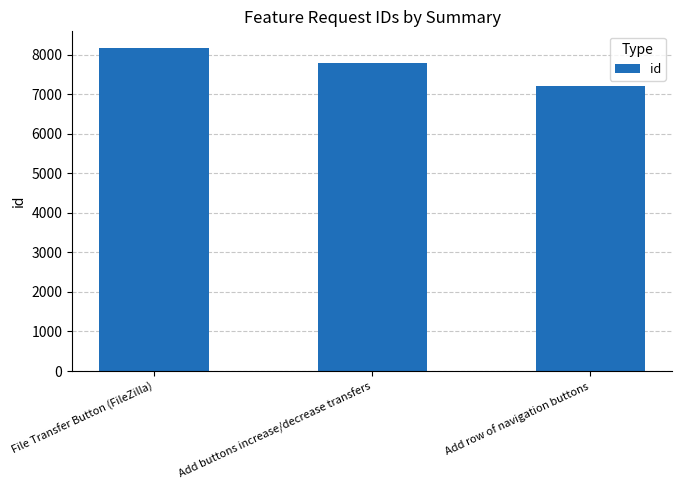

What is the ratio of the value at File Transfer Button (FileZilla) to the value at Add row of navigation buttons?

1.1